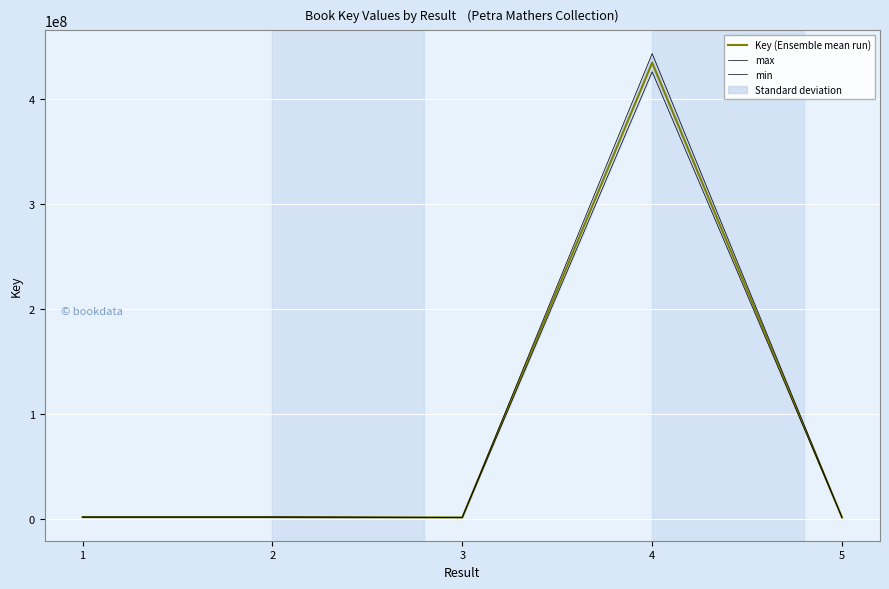

At which category does the chart reach its minimum across all series?

5